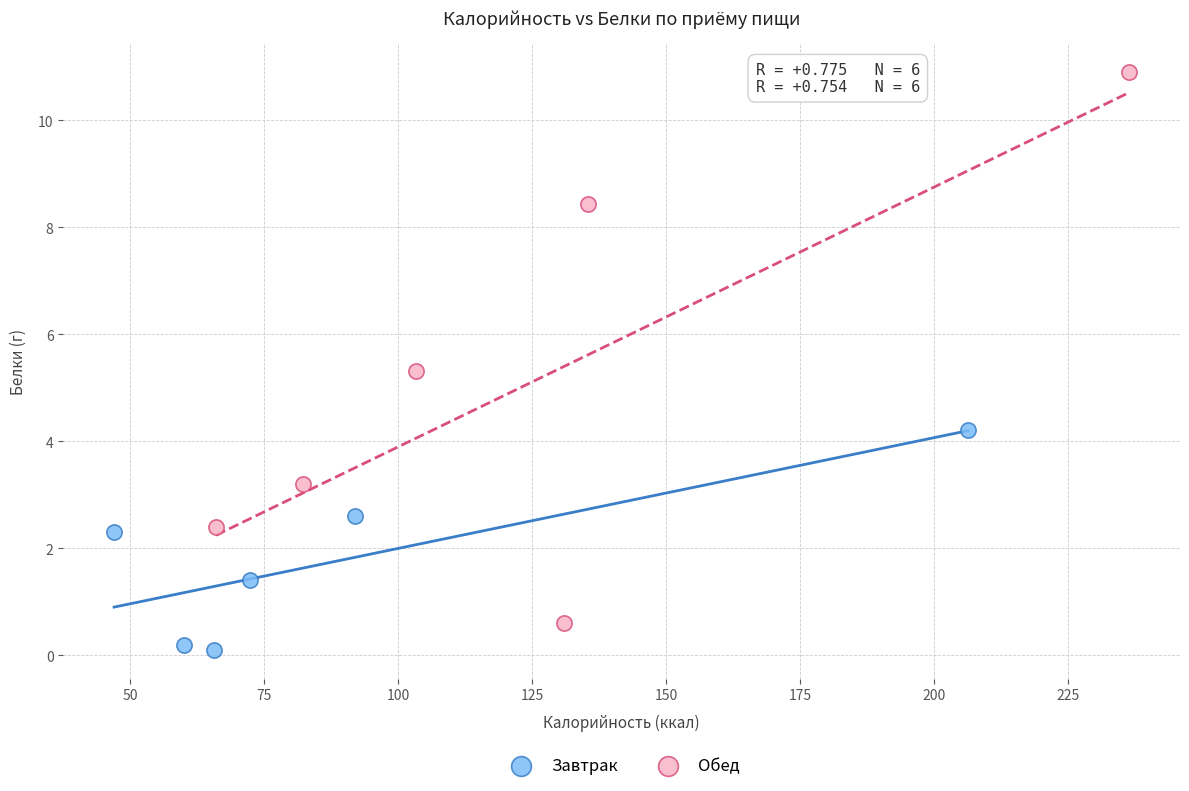

Which series has the widest spread of Y values?

Обед